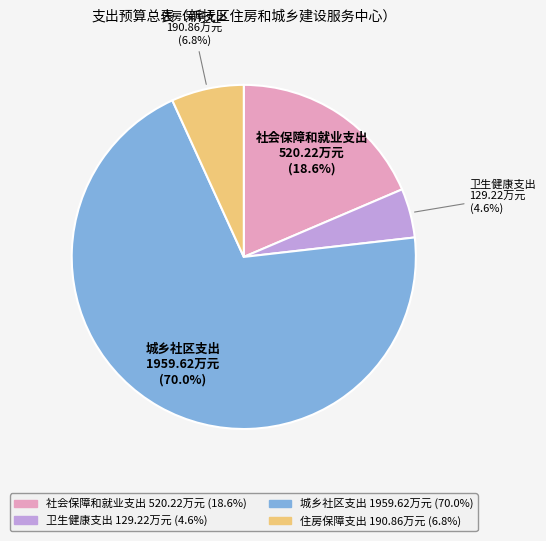

Which category has the smallest portion of the pie?

卫生健康支出